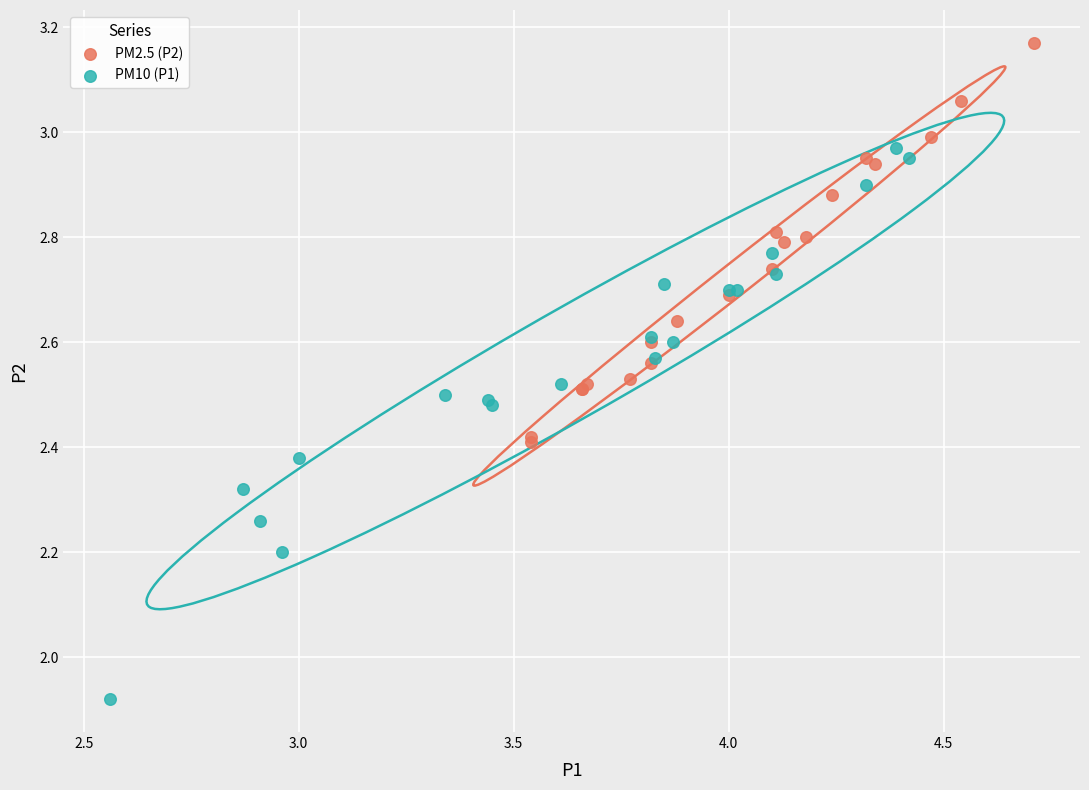

What are all the series names shown in the legend?

PM2.5 (P2), PM10 (P1)